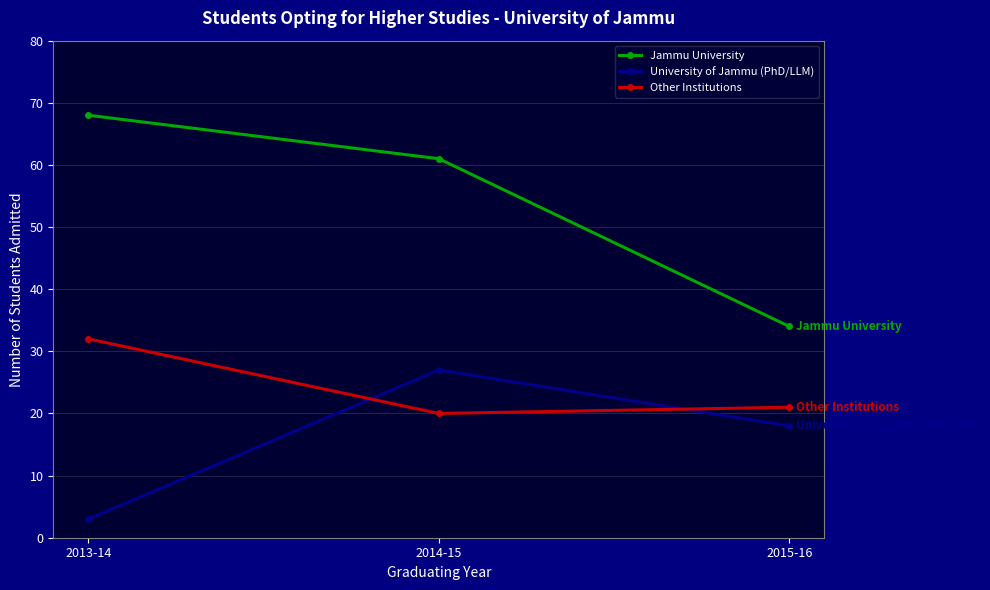

Reading left to right, what are all the values shown in this chart?

Jammu University: 68	61	34
University of Jammu (PhD/LLM): 3	27	18
Other Institutions: 32	20	21